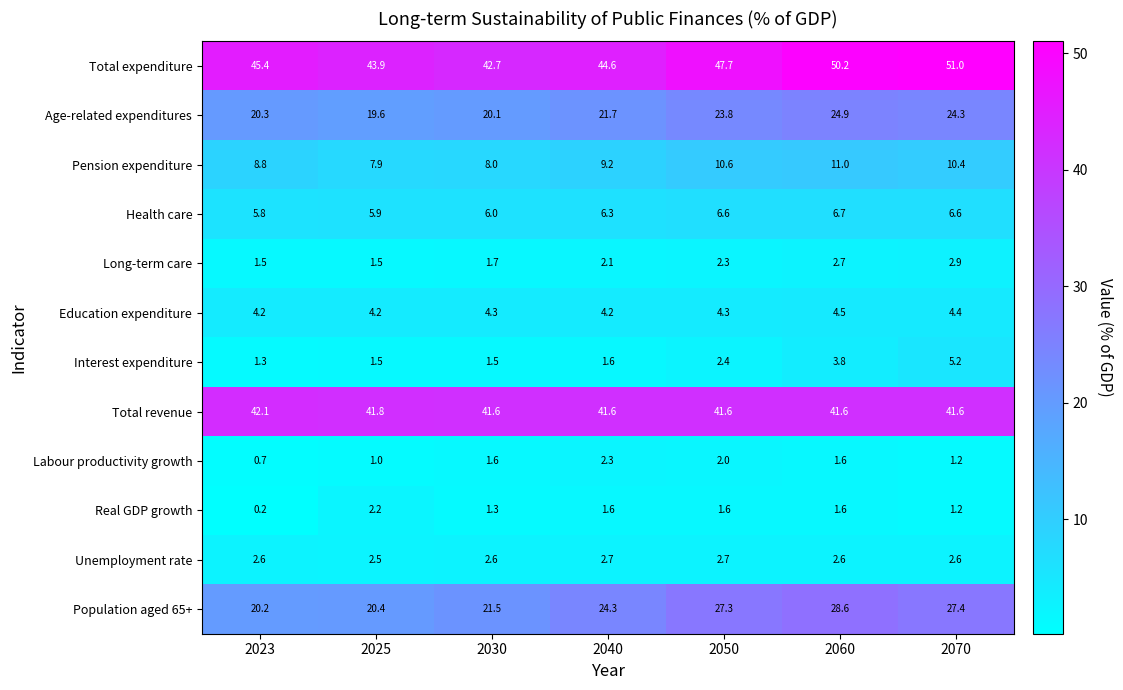

Where does the Population aged 65+ series first go above 24?

2040